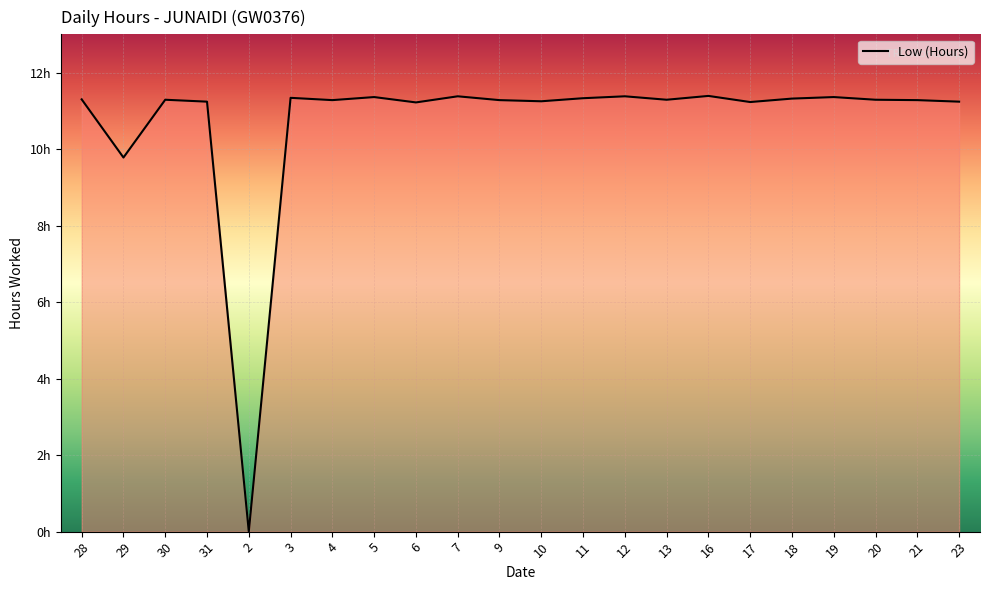

Reading right to left, extract all data points from this chart.

23=11.2	21=11.3	20=11.3	19=11.4	18=11.3	17=11.2	16=11.4	13=11.3	12=11.4	11=11.3	10=11.2	9=11.3	7=11.4	6=11.2	5=11.4	4=11.3	3=11.3	2=0.0	31=11.2	30=11.3	29=9.8	28=11.3